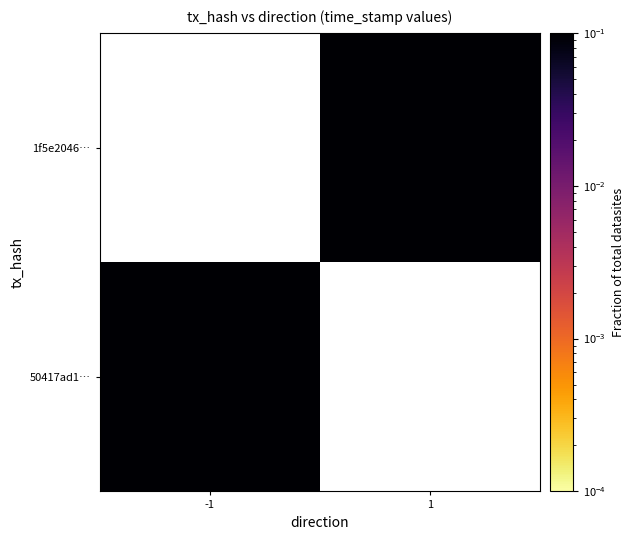

Between 1 and -1, which is larger?

-1